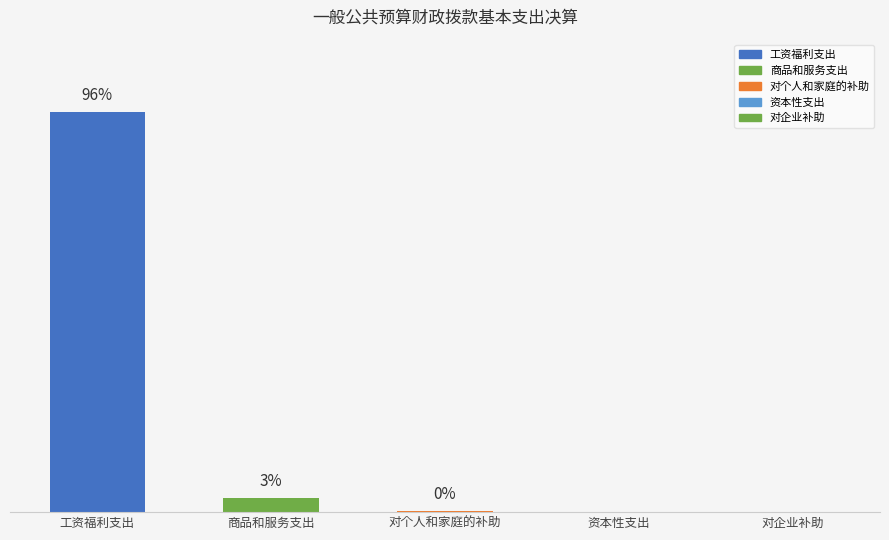

Between 对个人和家庭的补助 and 工资福利支出, which is larger?

工资福利支出